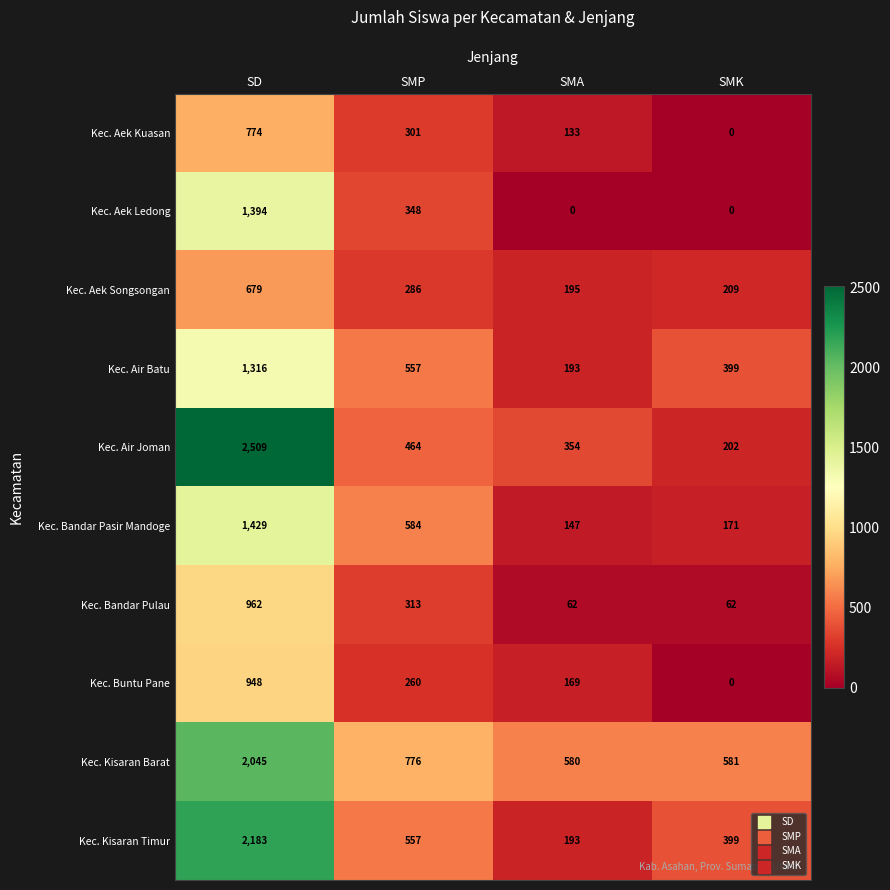

What is the approximate value of Kec. Aek Ledong at SD, to the nearest 100?

1400